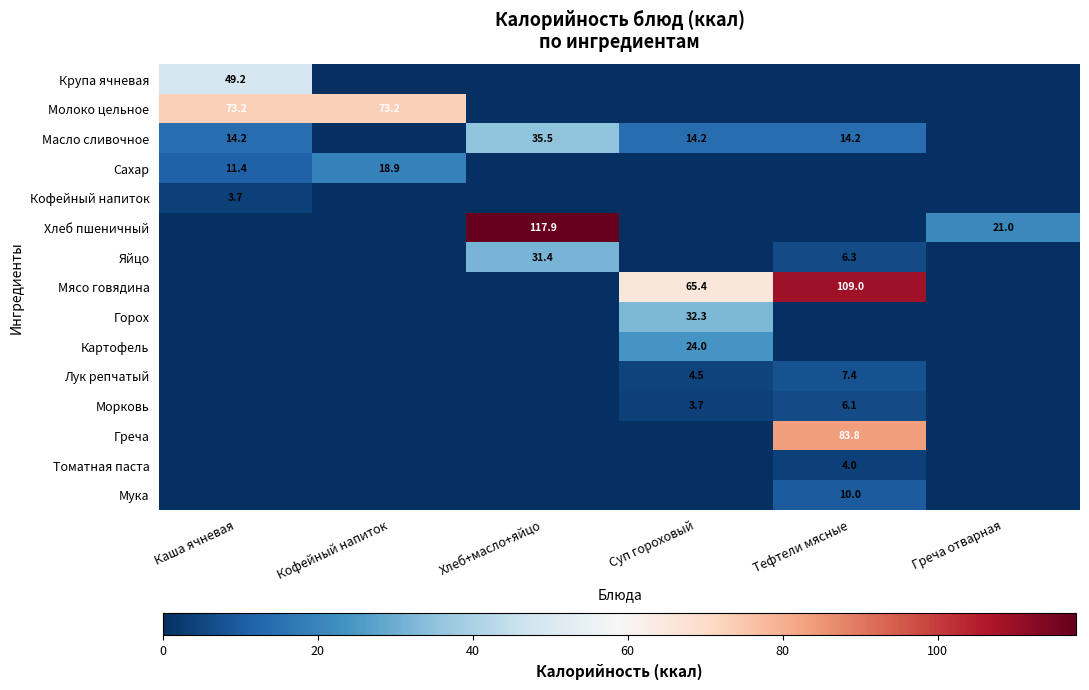

Is it true that Мясо говядина equals 108.0 at Суп гороховый?

False